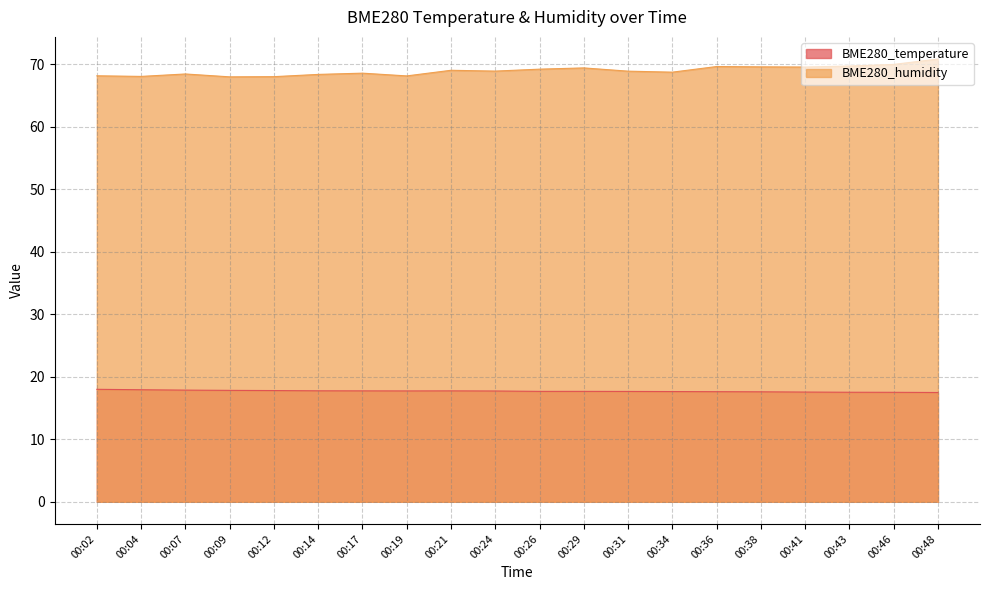

True or false: BME280_humidity and BME280_temperature cross at least once.

False